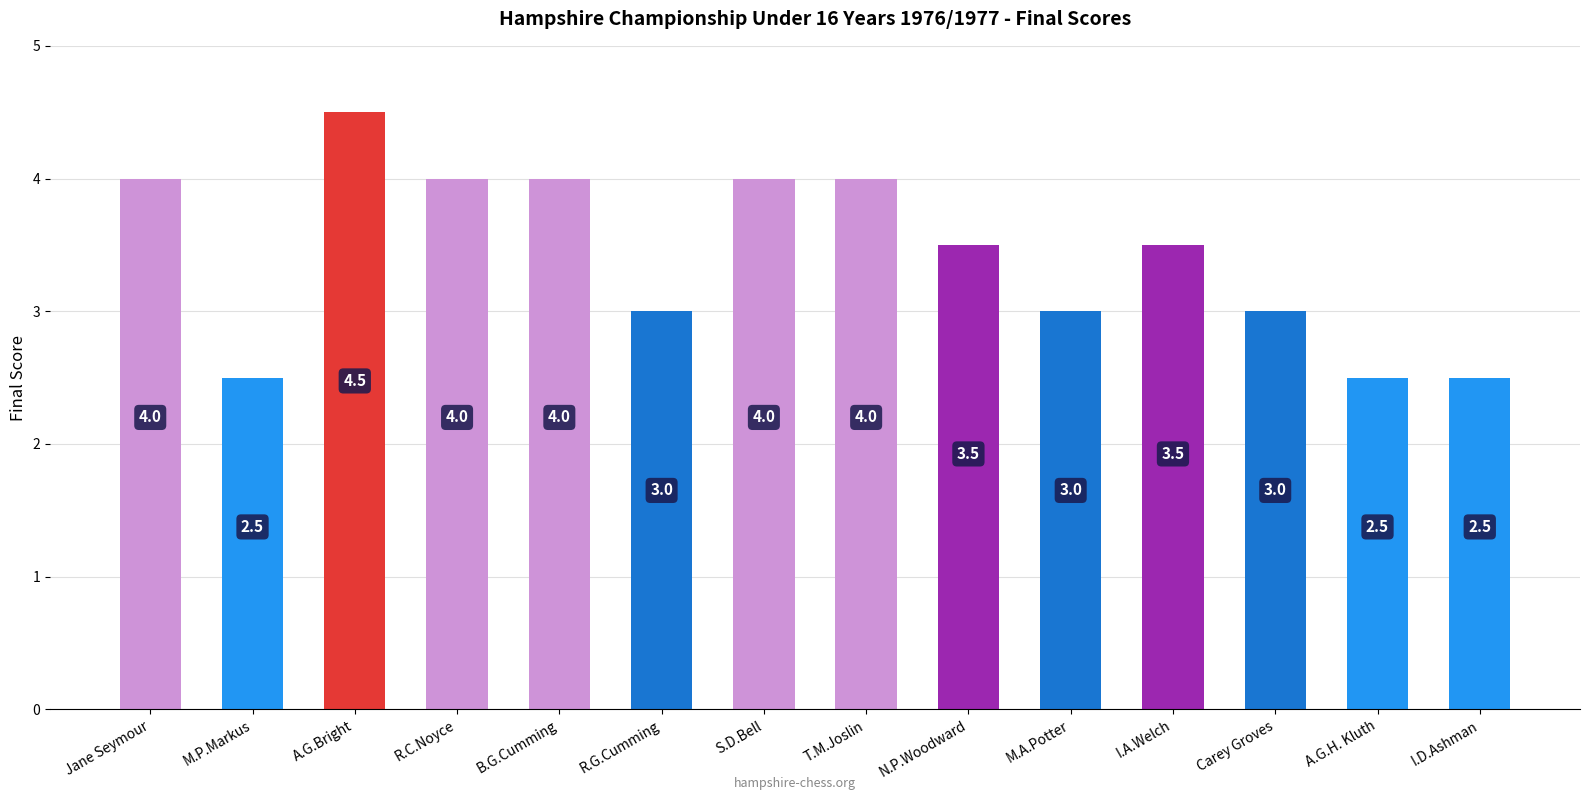

What is the label of the 3rd bar from the left?

A.G.Bright